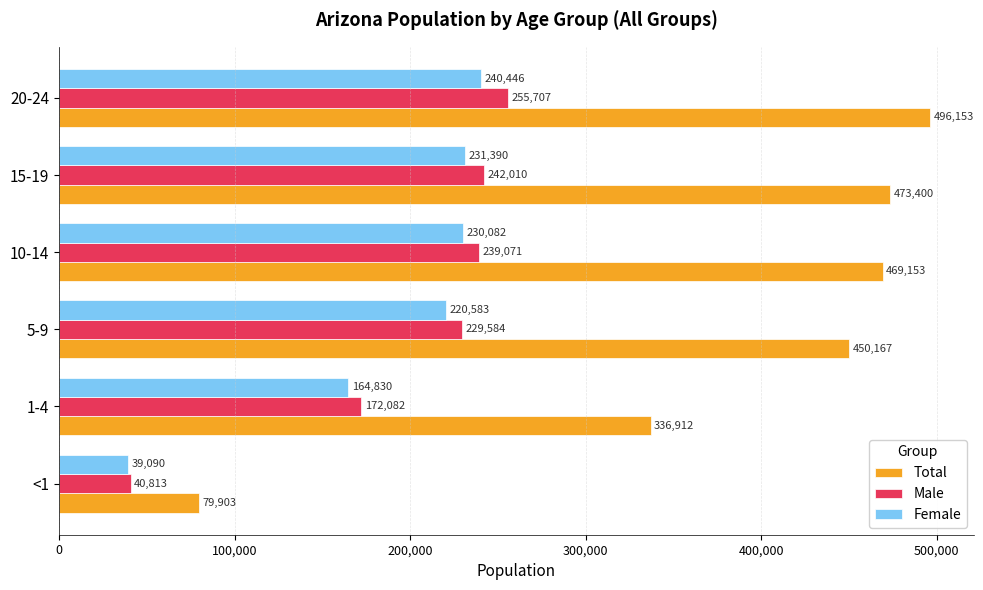

Which series changed the most between 1-4 and 10-14?

Total